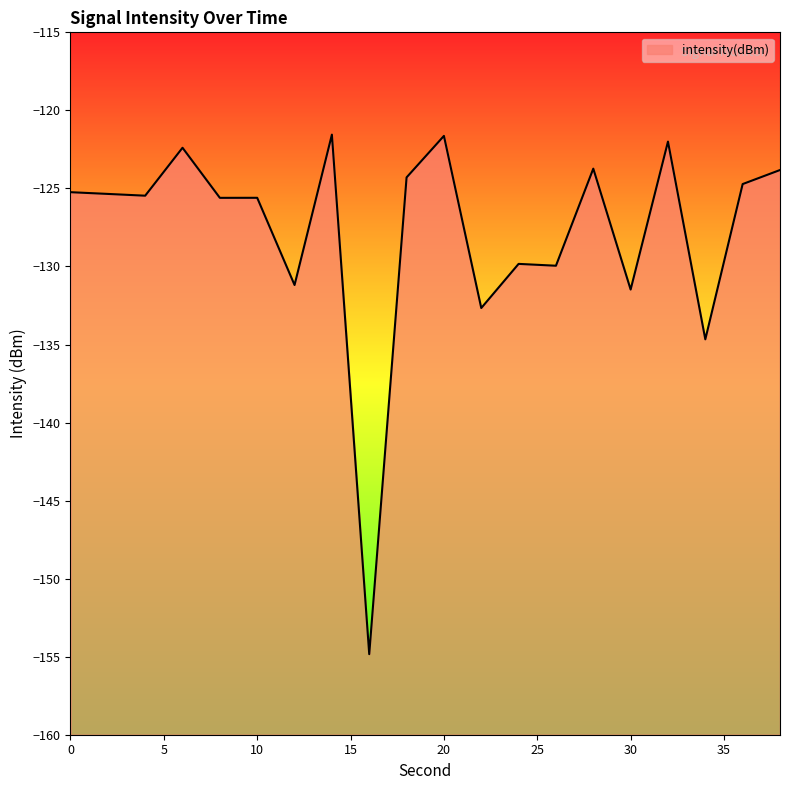

True or false: the data shows -168.6 at 20.

False